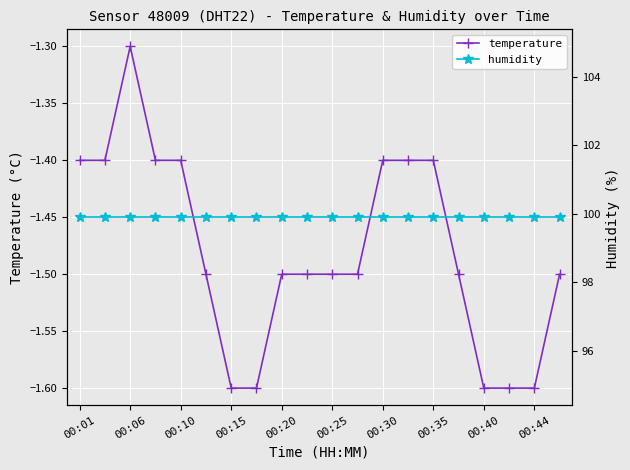

How many lines are shown in the chart?

2